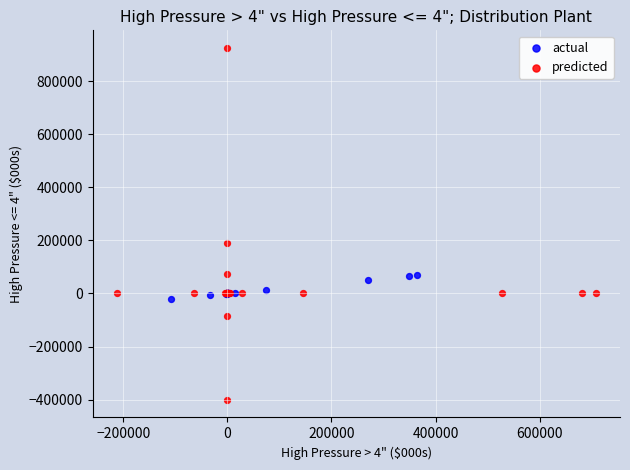

What are all the series names shown in the legend?

actual, predicted